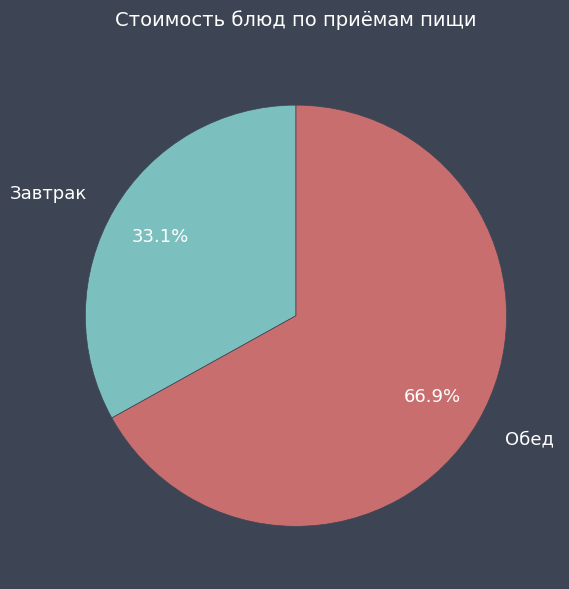

Is there a majority slice in this chart?

Yes